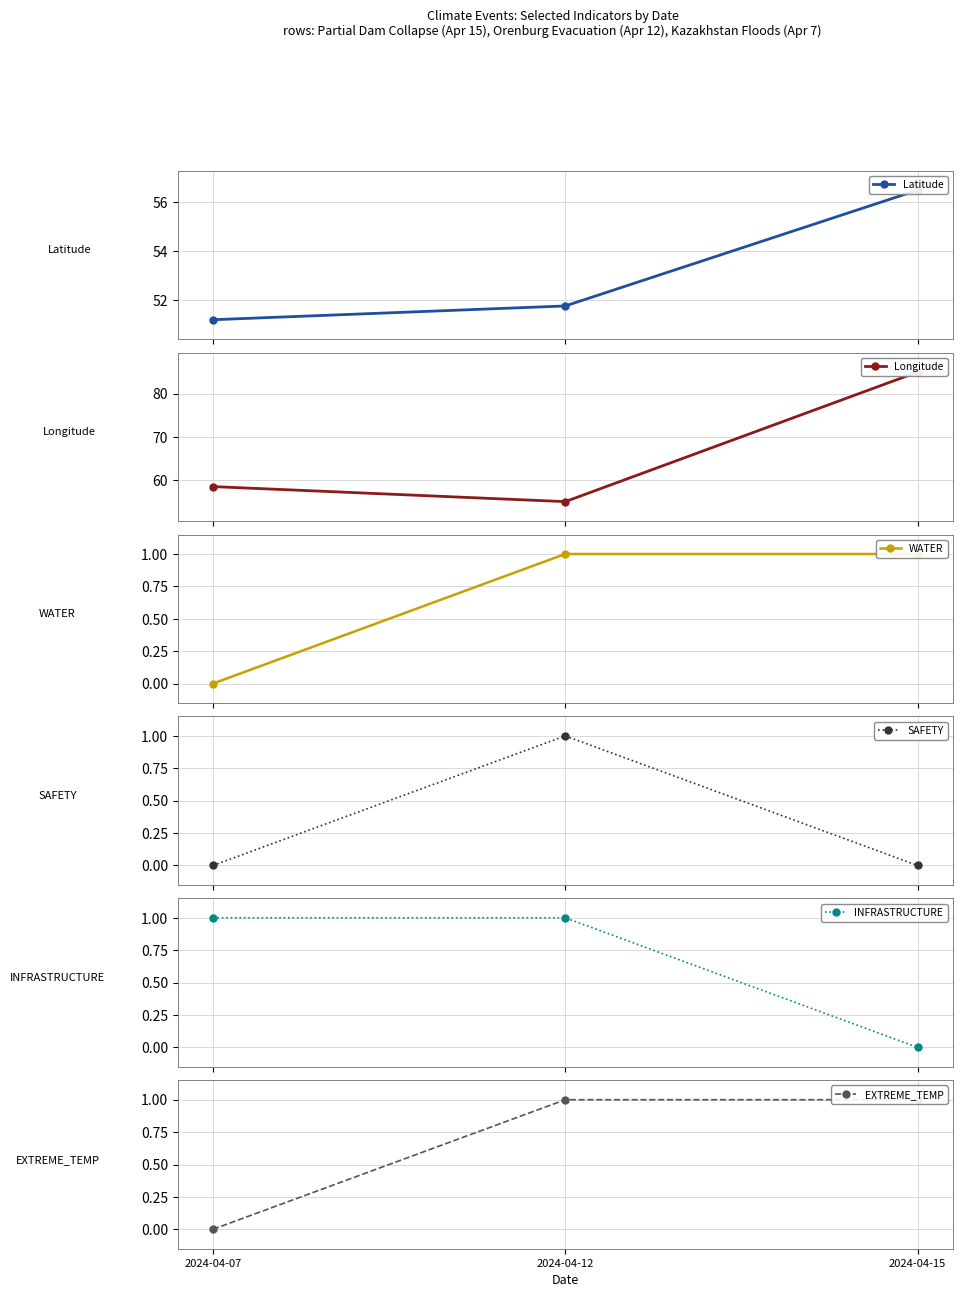

What is the average value of the WATER series?

0.7